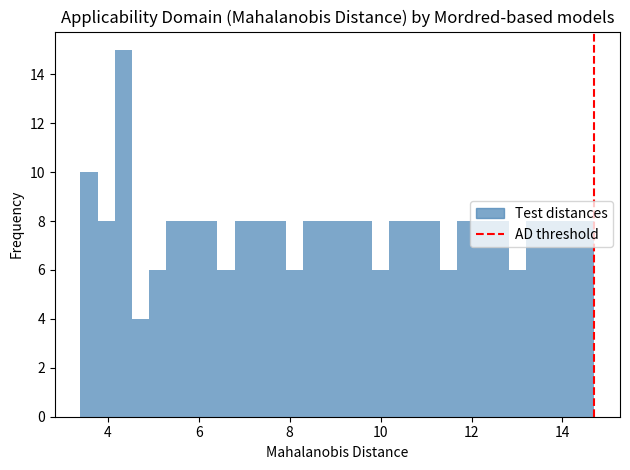

Around what value on the x-axis is the tallest bar? Give the approximate position of its centre, as read against the axis.

4.4